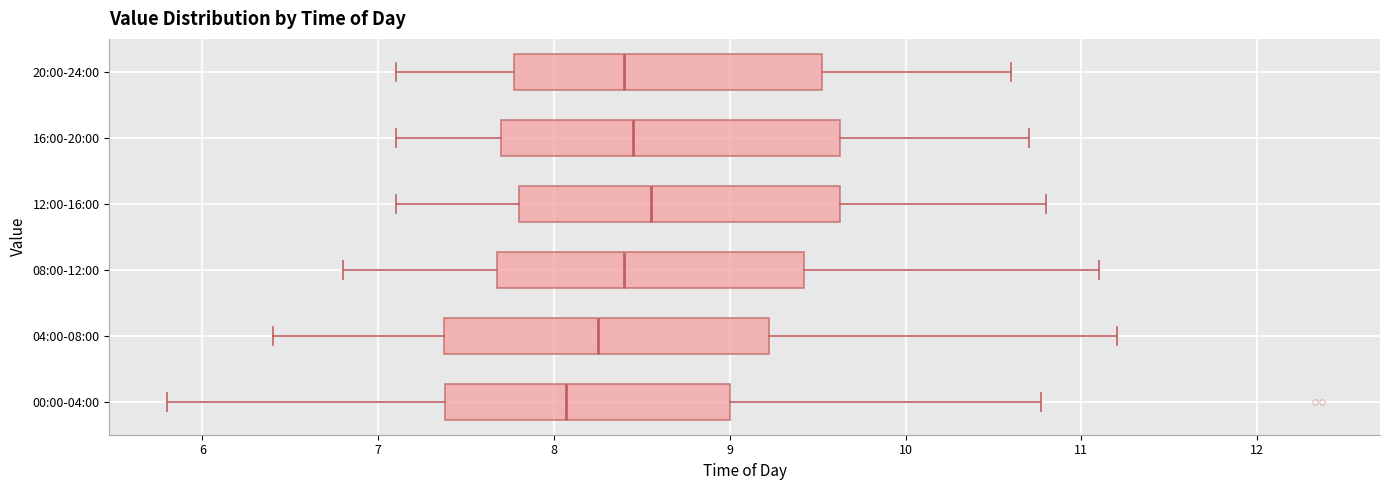

Reading bottom to top, transcribe this box plot: for each box, give where its median line is, the range the box spans, and where its two whiskers end, as read against the x-axis. The values are not printed on the chart, so give them approximately, as read against the axis.

00:00-04:00: median 8.1, box 7.4 to 9.0, whiskers 5.8 to 10.8
04:00-08:00: median 8.3, box 7.4 to 9.2, whiskers 6.4 to 11.2
08:00-12:00: median 8.4, box 7.7 to 9.4, whiskers 6.8 to 11.1
12:00-16:00: median 8.6, box 7.8 to 9.6, whiskers 7.1 to 10.8
16:00-20:00: median 8.5, box 7.7 to 9.6, whiskers 7.1 to 10.7
20:00-24:00: median 8.4, box 7.8 to 9.5, whiskers 7.1 to 10.6